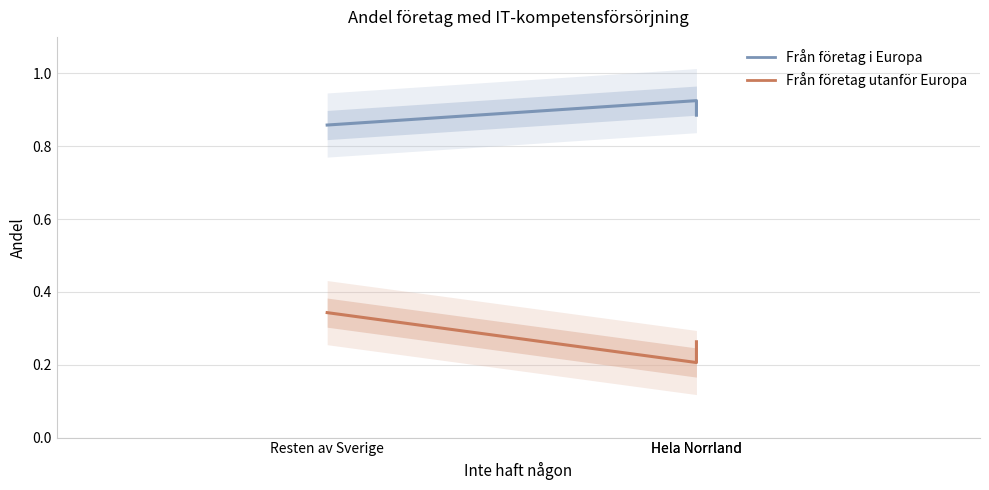

List the series in order of their overall mean, highest first.

Från företag i Europa, Från företag utanför Europa